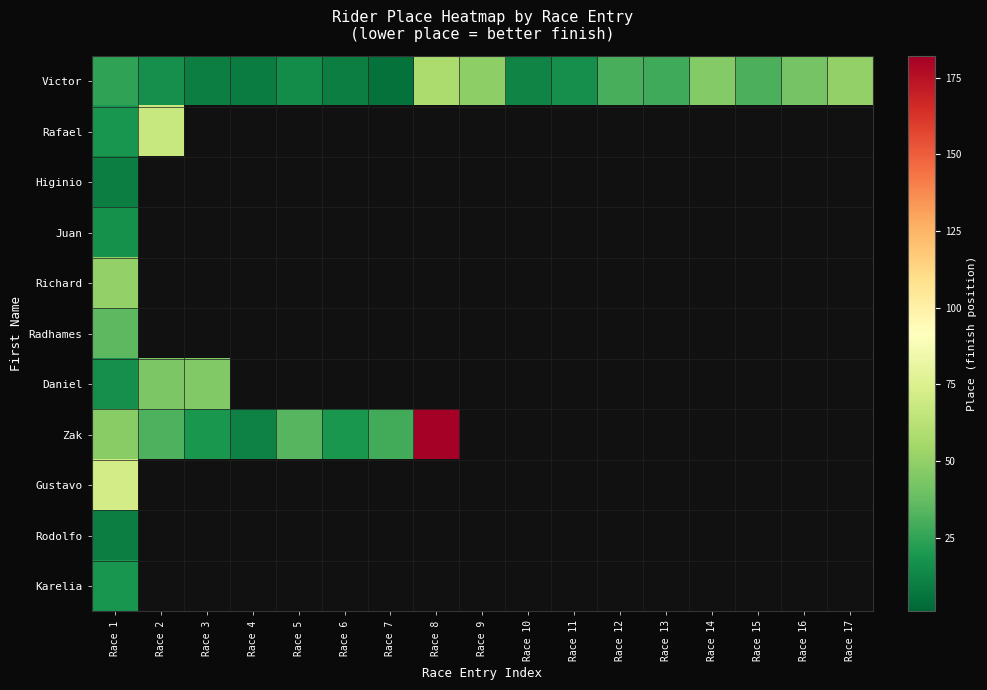

At which category is the sum across all series the highest?

Race 1